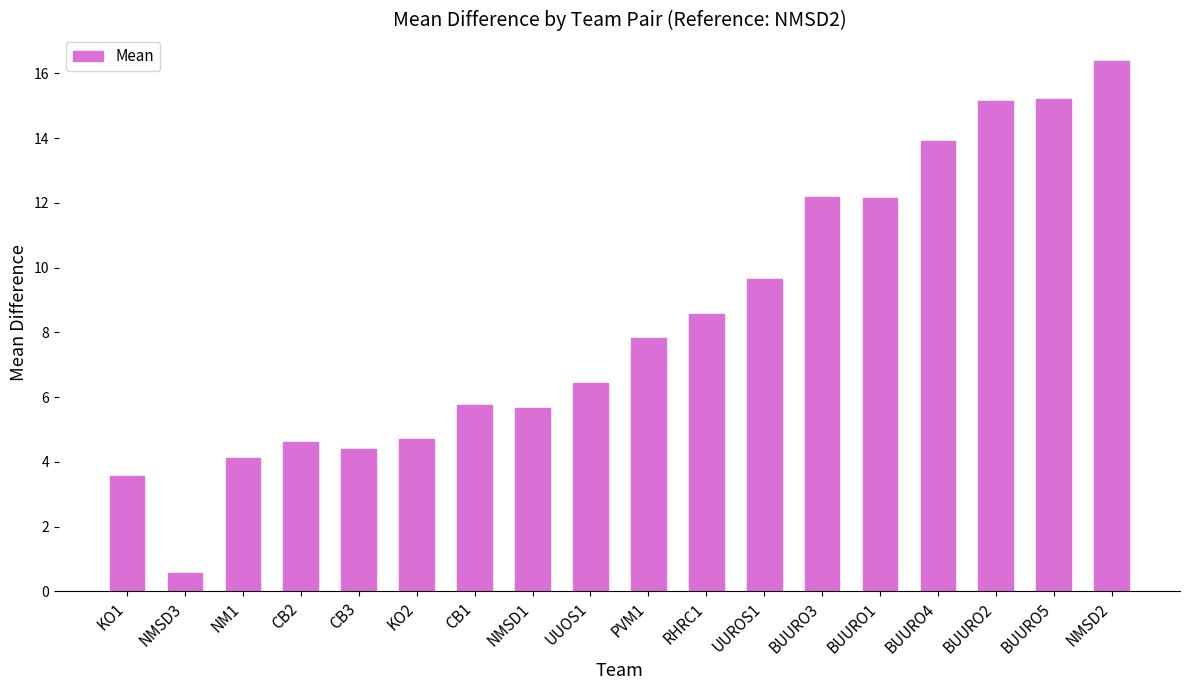

True or false: the data shows 9.3 at CB1.

False